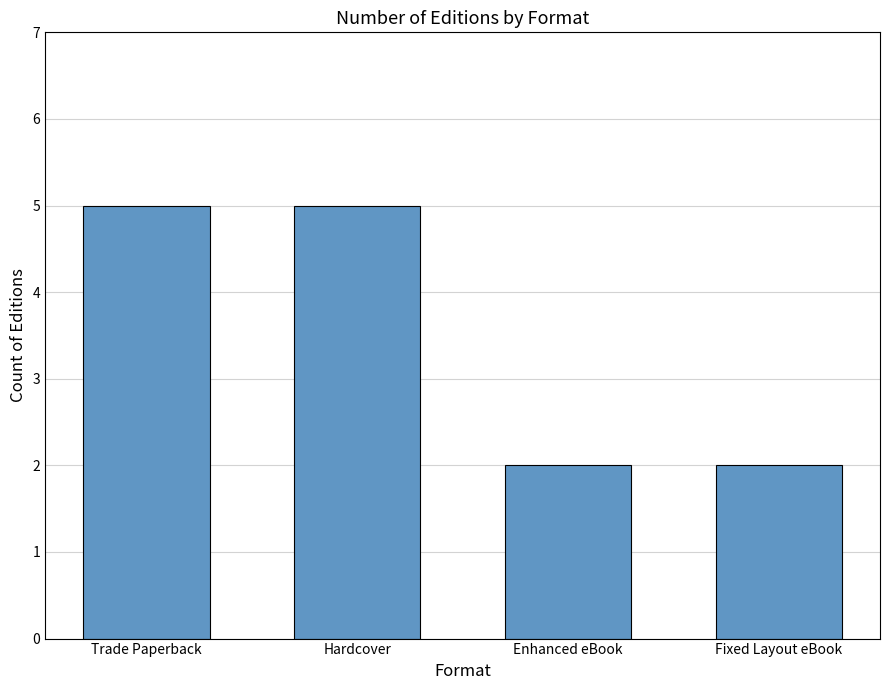

Between Trade Paperback and Fixed Layout eBook, which is larger?

Trade Paperback